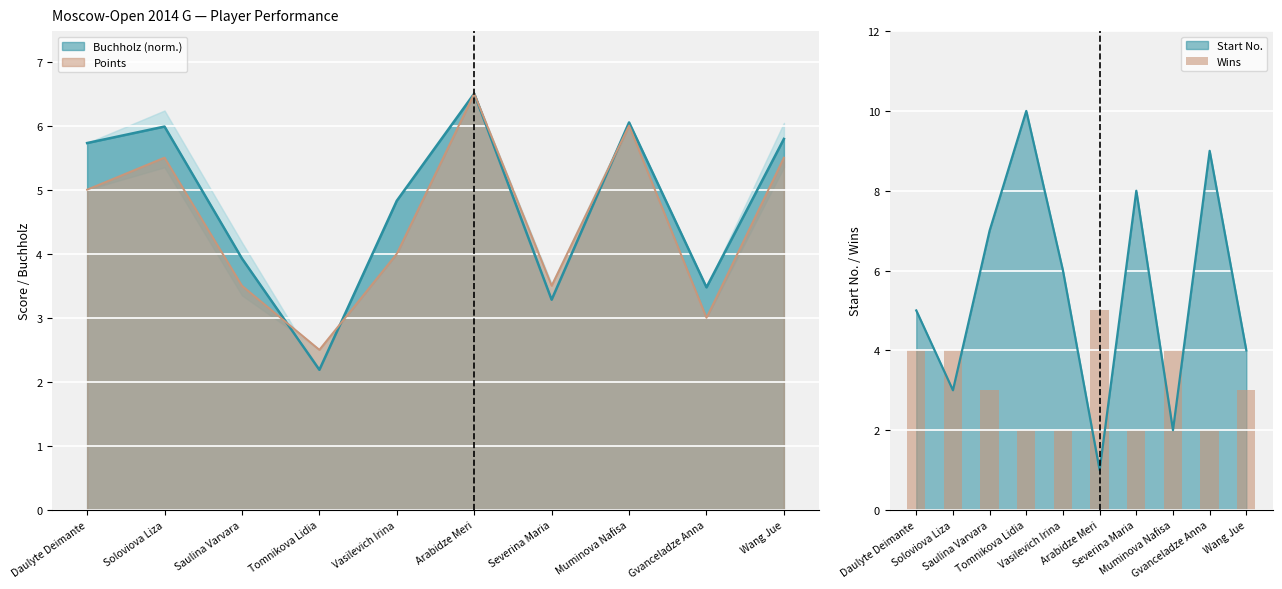

What is the difference between the maximum and second lowest values?

3